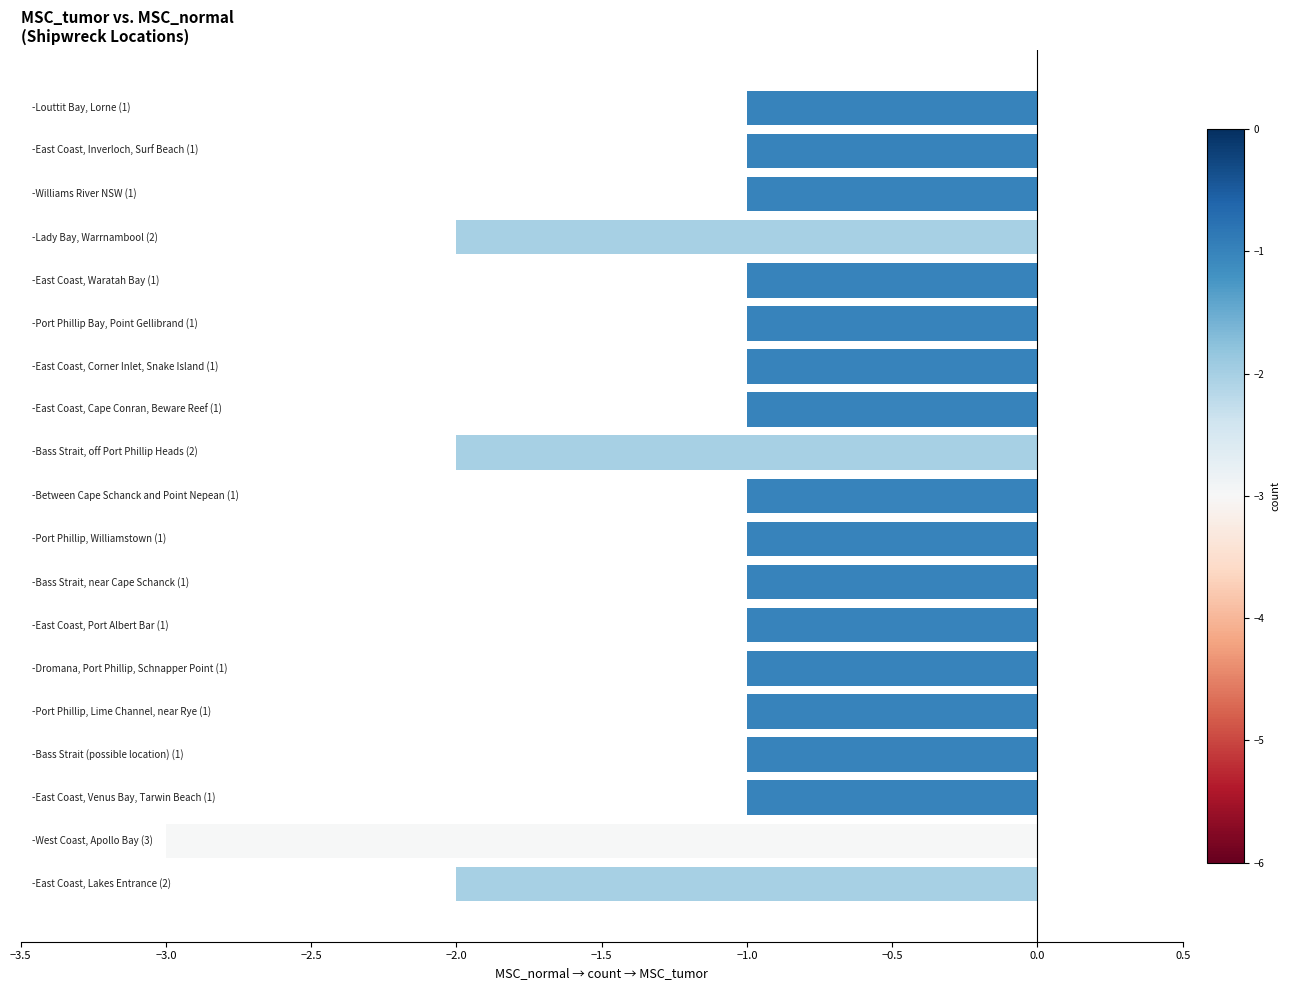

What is the smallest value displayed?

-3